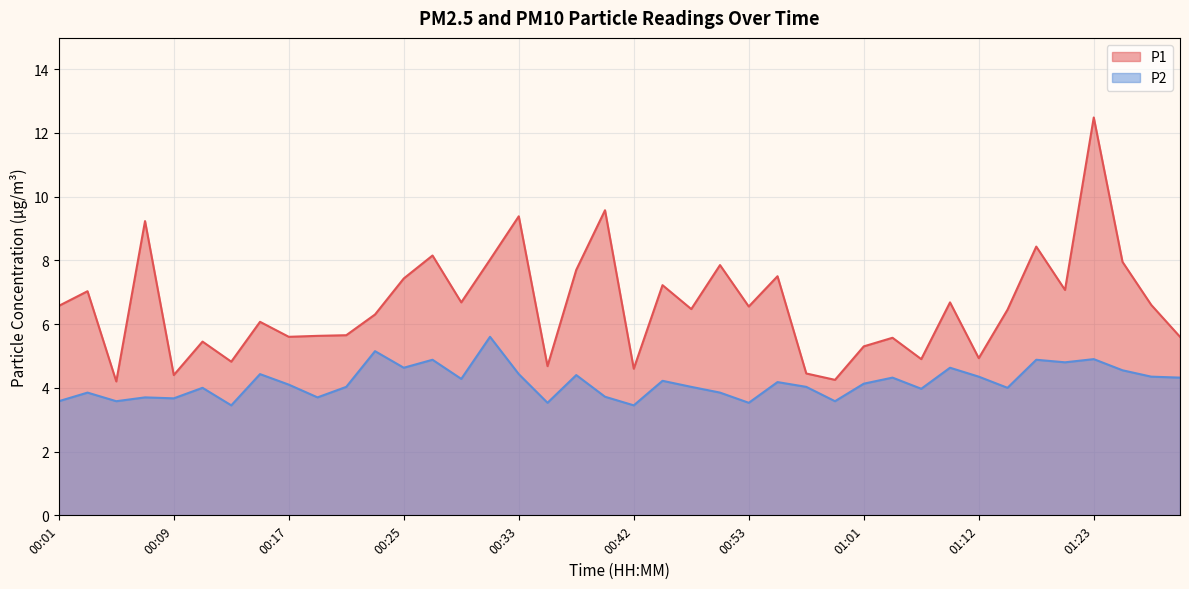

At which category is the sum across all series the highest?

01:23